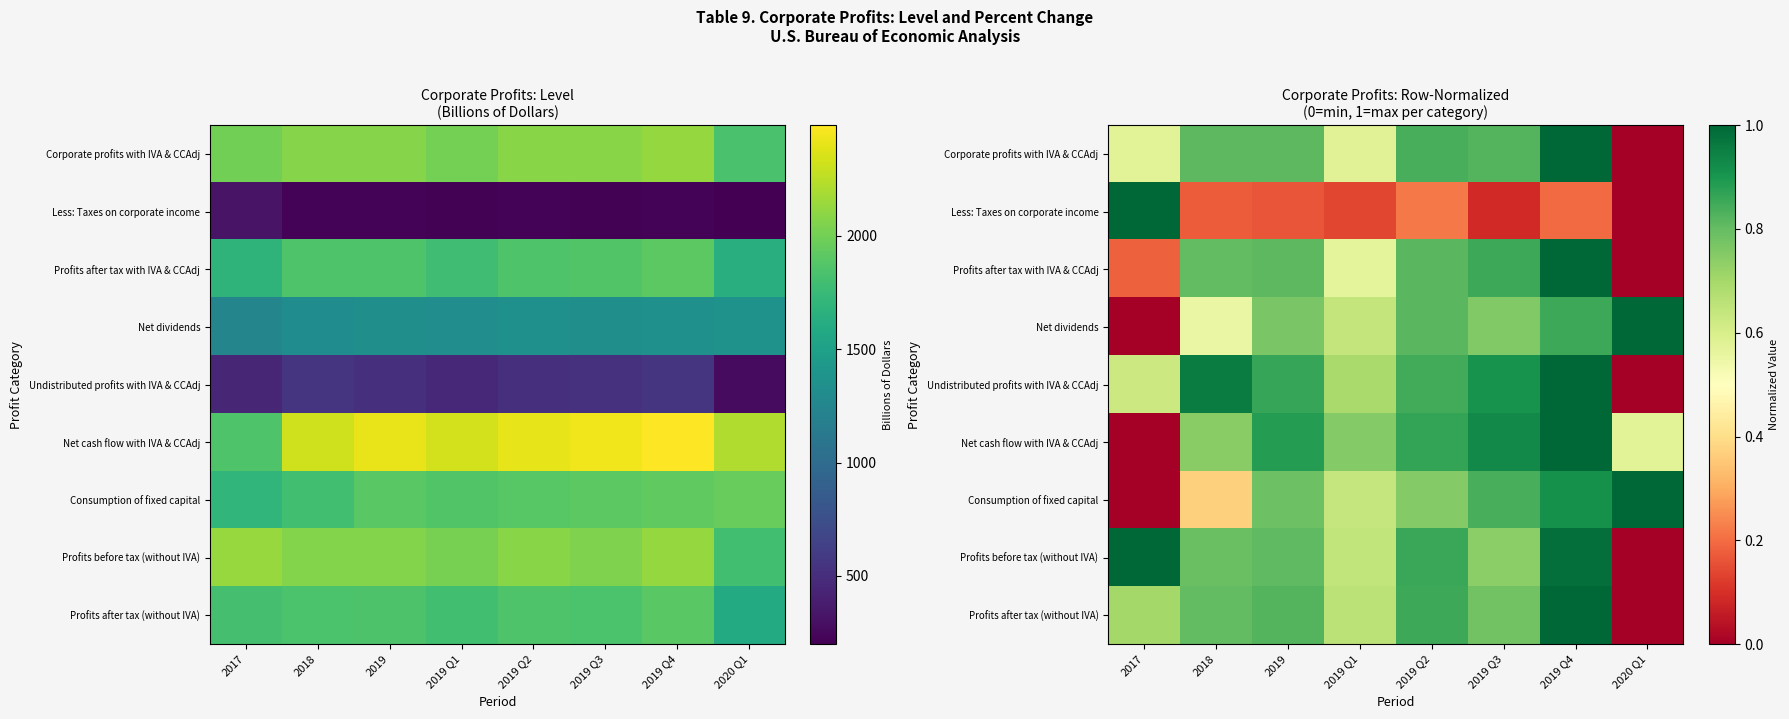

Count the number of data series in this chart.

9